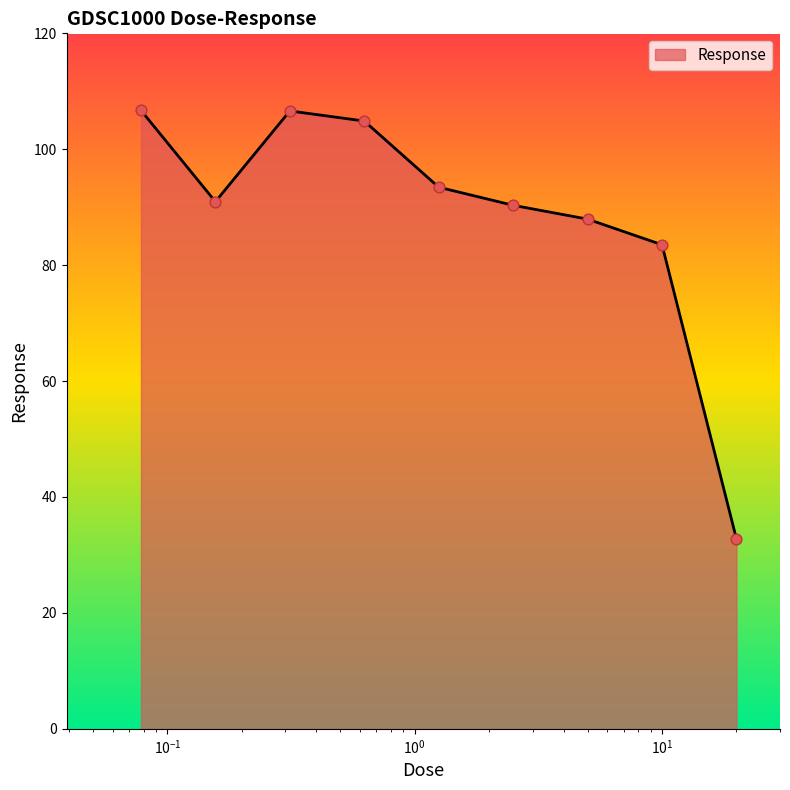

What is the difference between the maximum and minimum values?

74.0